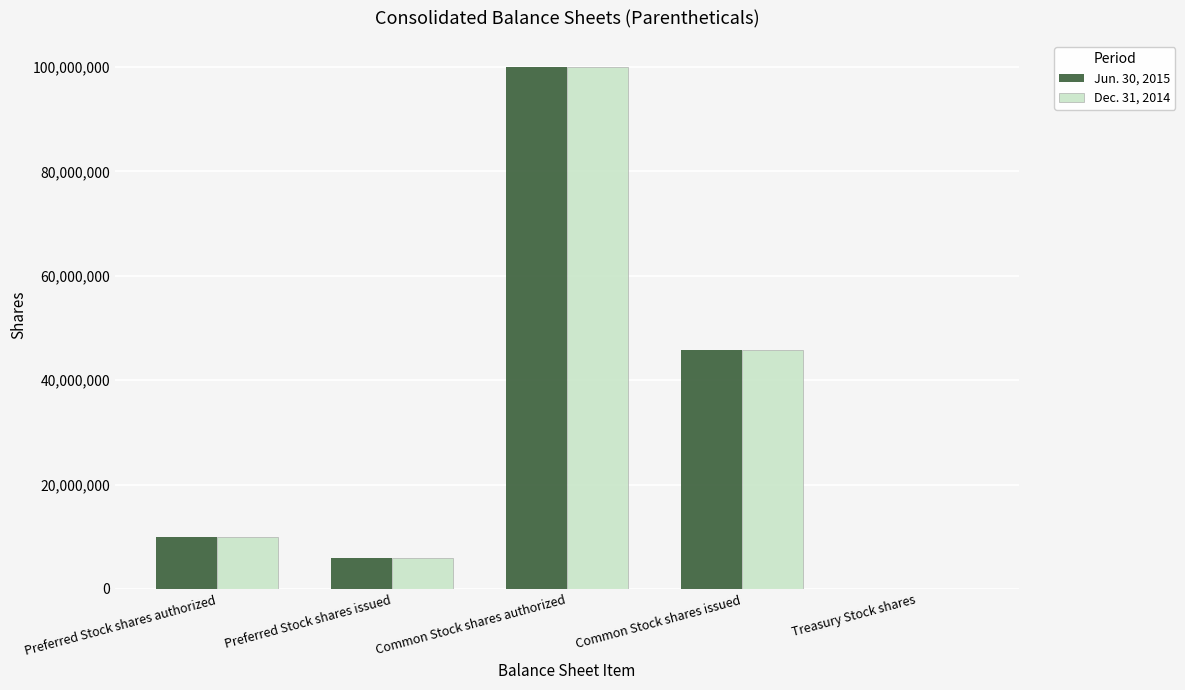

Is the value of Jun. 30, 2015 at Common Stock shares authorized greater than the value of Dec. 31, 2014 at Treasury Stock shares?

Yes